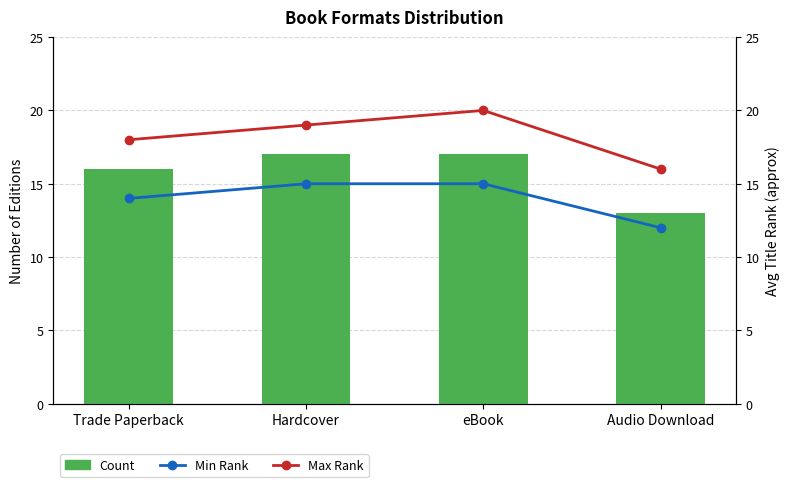

What is the total value across all series at Hardcover?

51